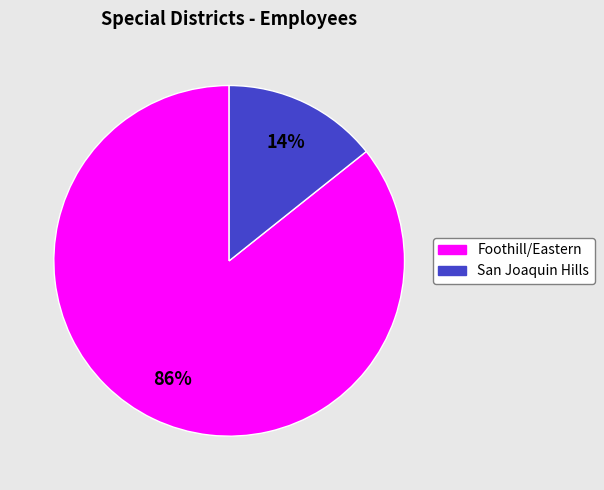

To the nearest percent, what is the average slice percentage?

50%